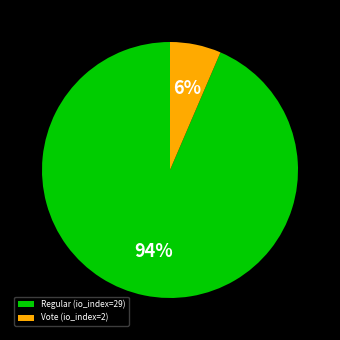

Is Regular (io_index=29) the majority of the pie?

Yes